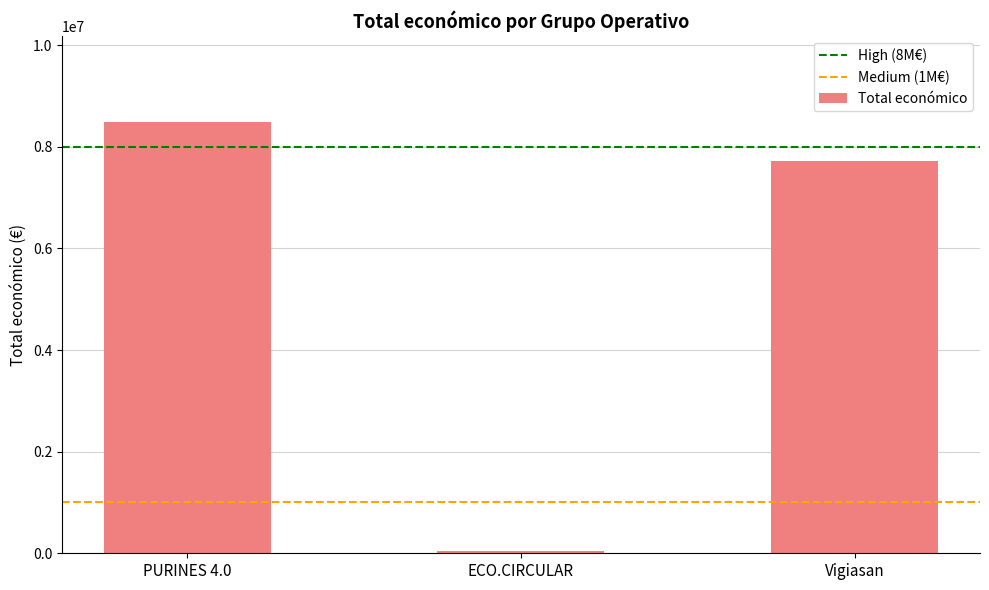

How many categories are shown in the chart?

3